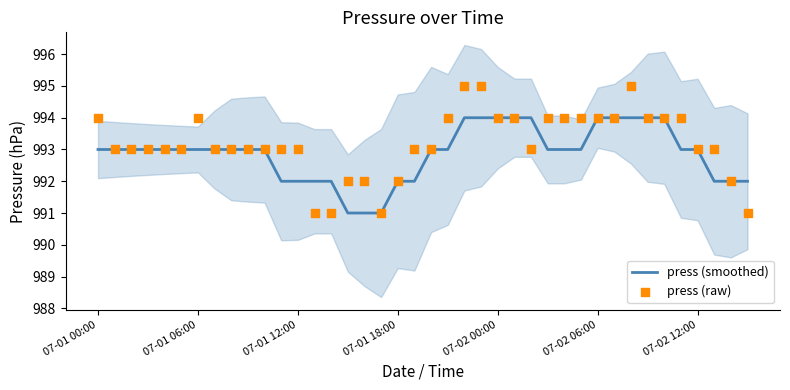

Which series contains the lowest Y value?

press (smoothed)